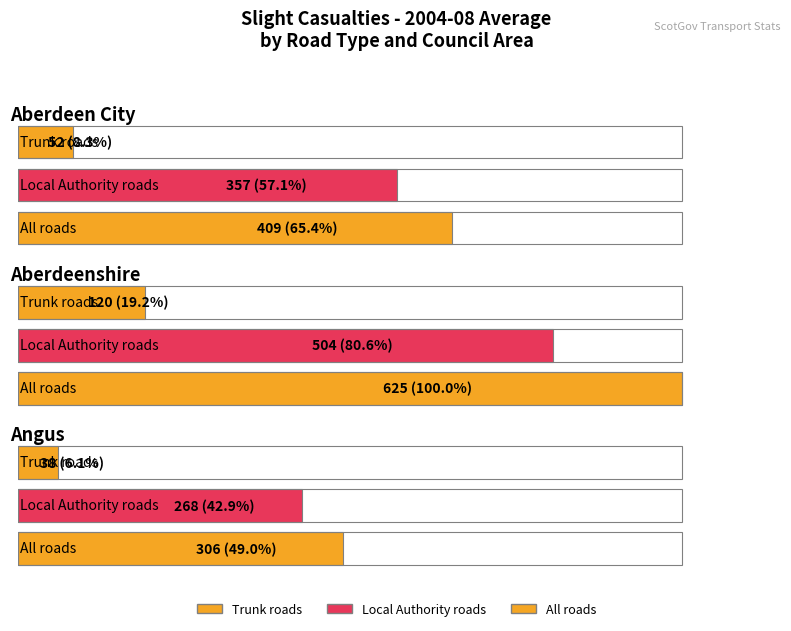

What position from the right is Aberdeenshire?

2